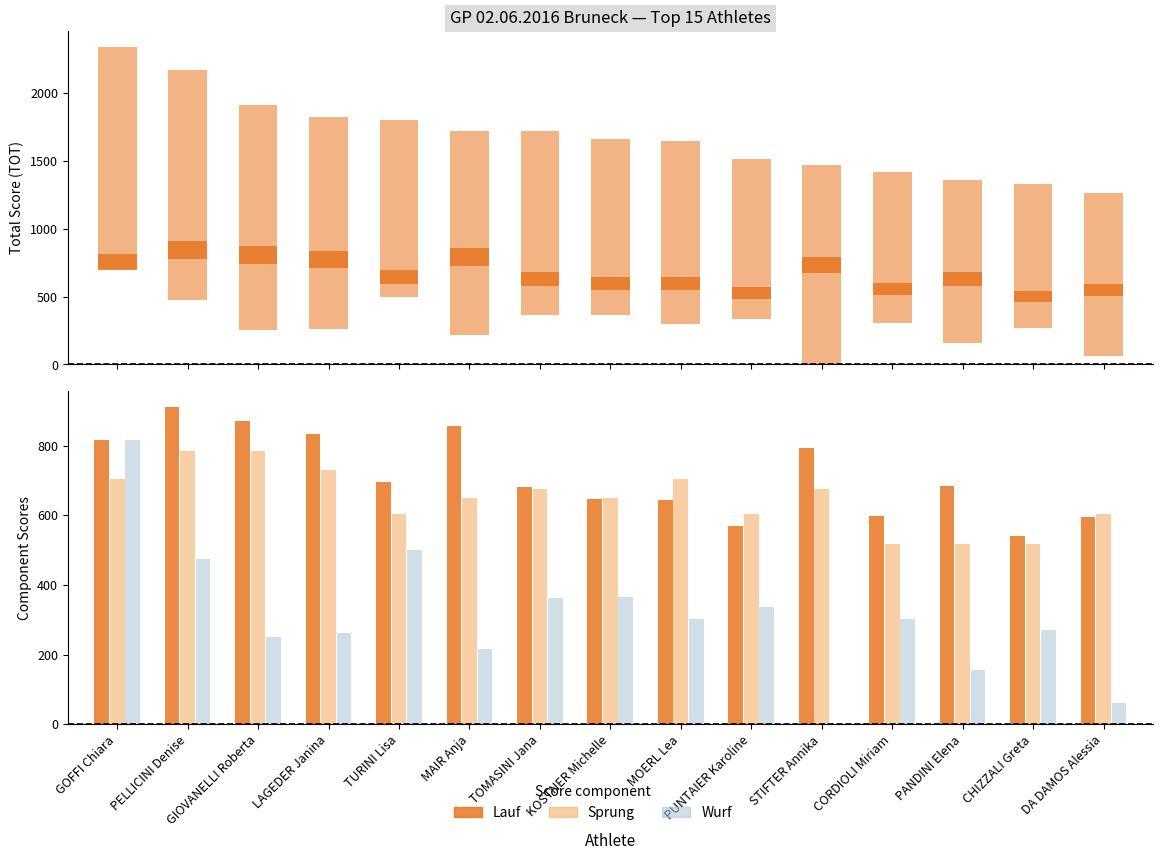

Does the chart contain any negative values?

No